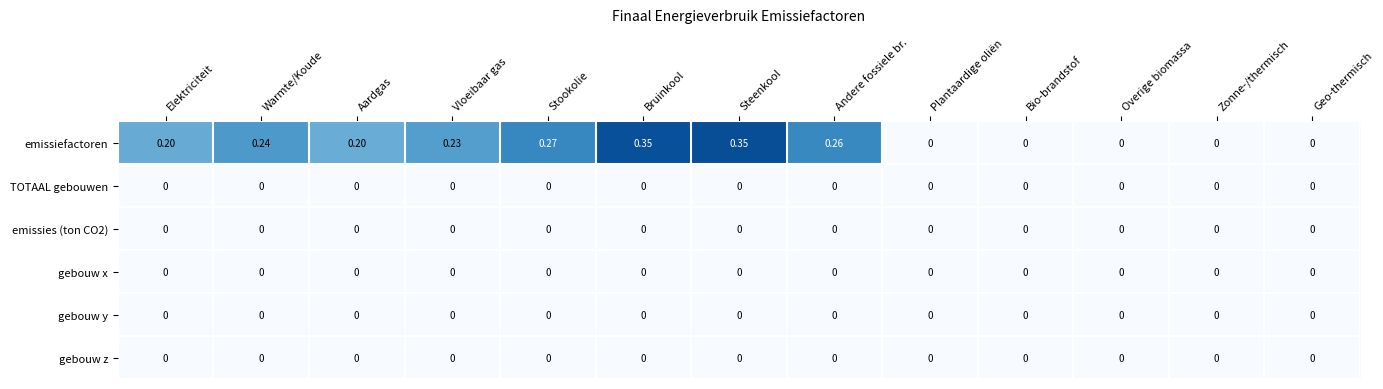

Which series has the widest spread of values?

emissiefactoren